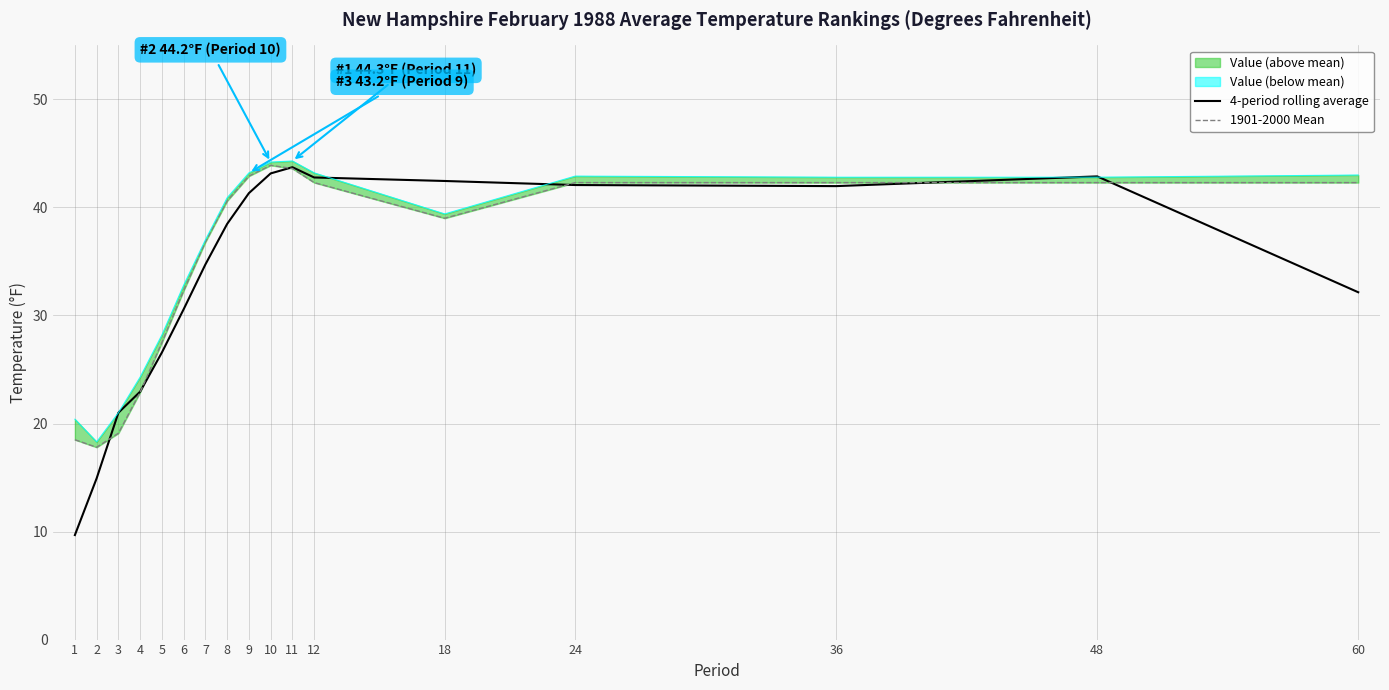

At which label does 4-period rolling average reach its minimum?

1